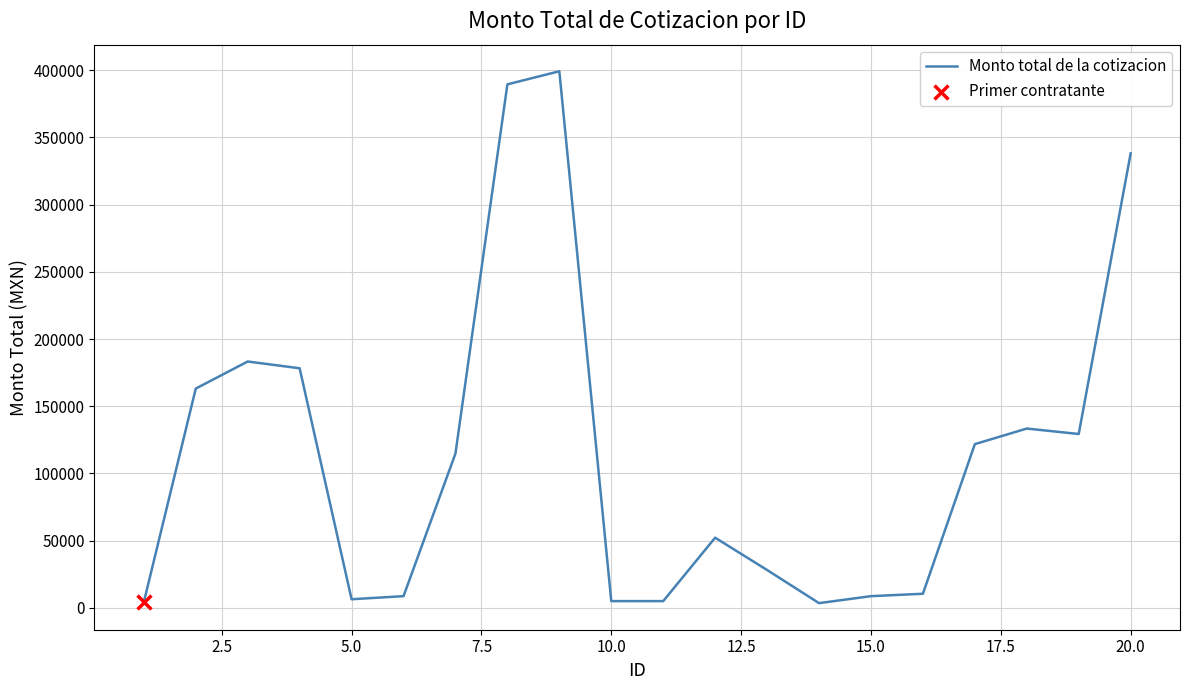

What is the difference between the maximum and minimum values?

395748.6